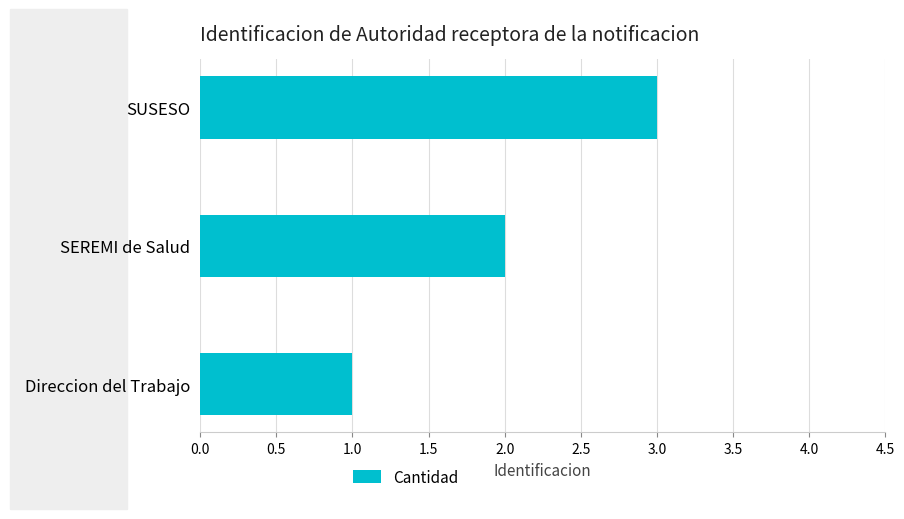

List the labels in order of value, smallest first.

Direccion del Trabajo, SEREMI de Salud, SUSESO